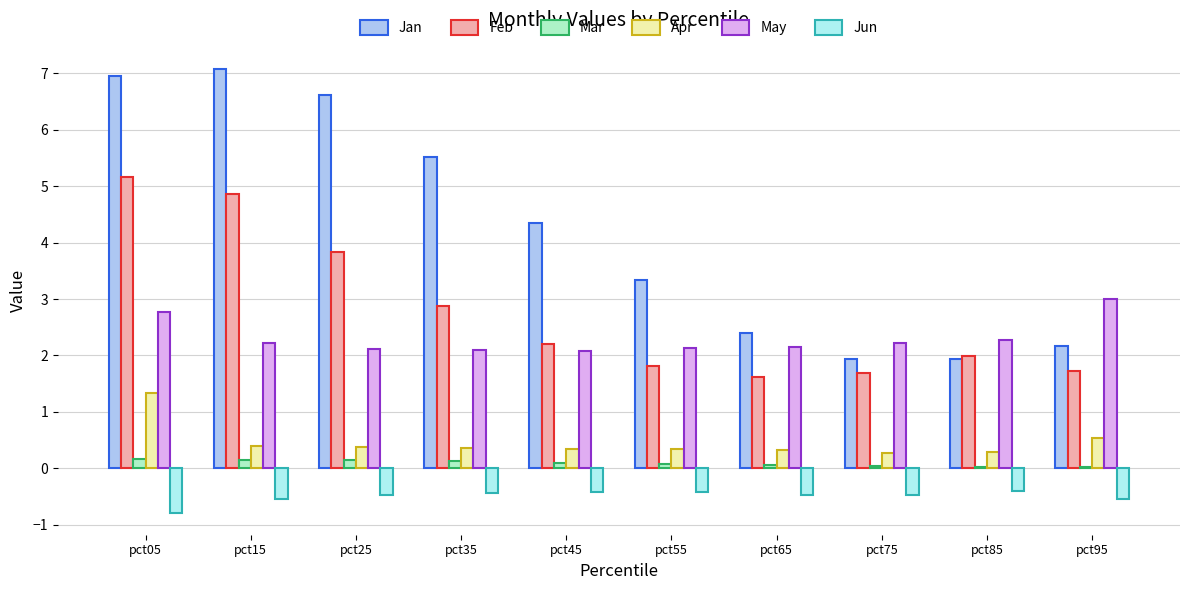

Does the chart contain stacked bars?

No